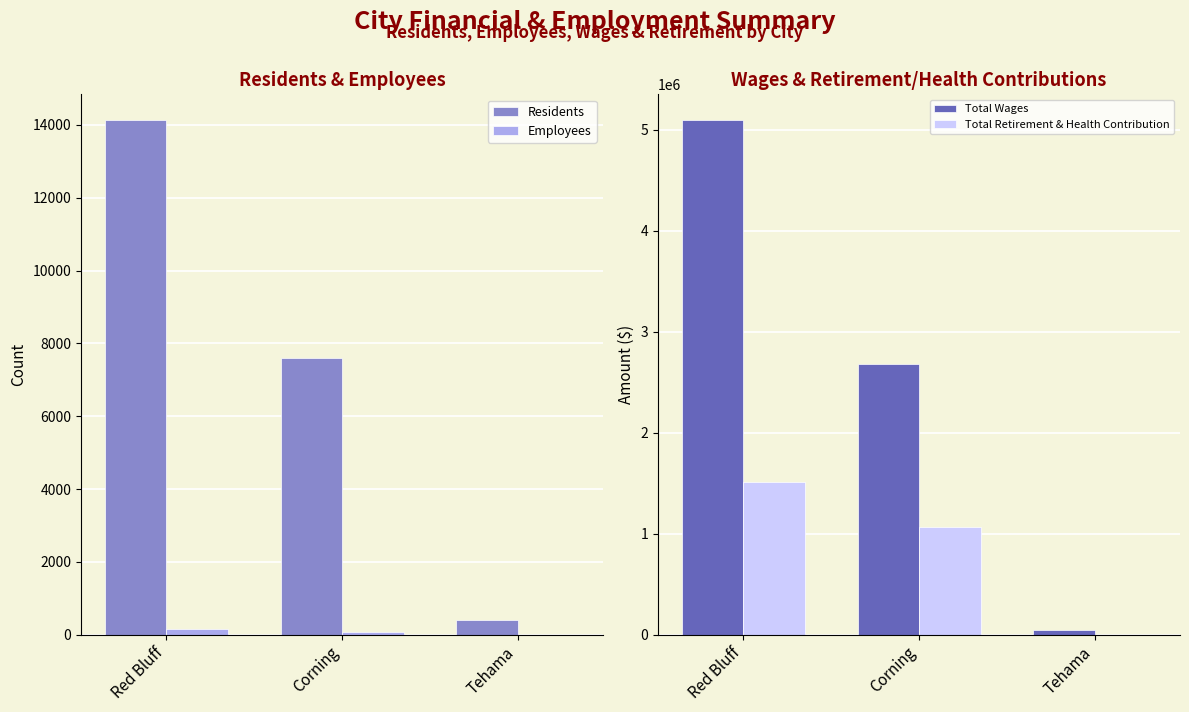

How many bars are there in total?

12